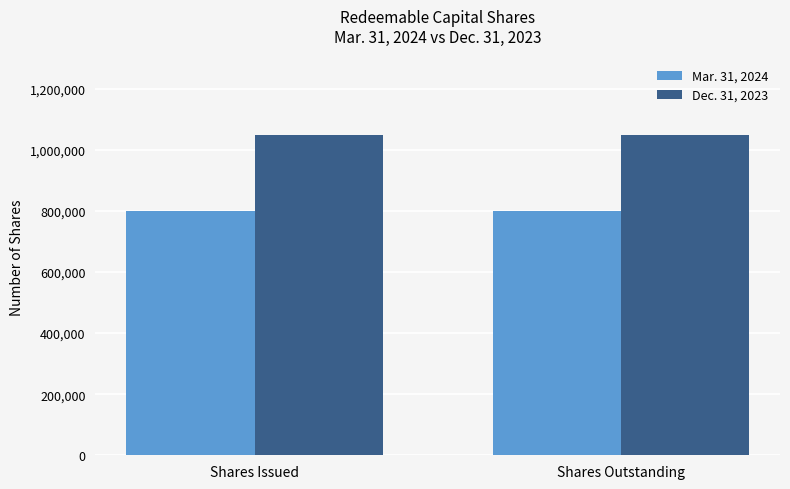

Is the value of Mar. 31, 2024 at Shares Outstanding greater than the value of Dec. 31, 2023 at Shares Outstanding?

No